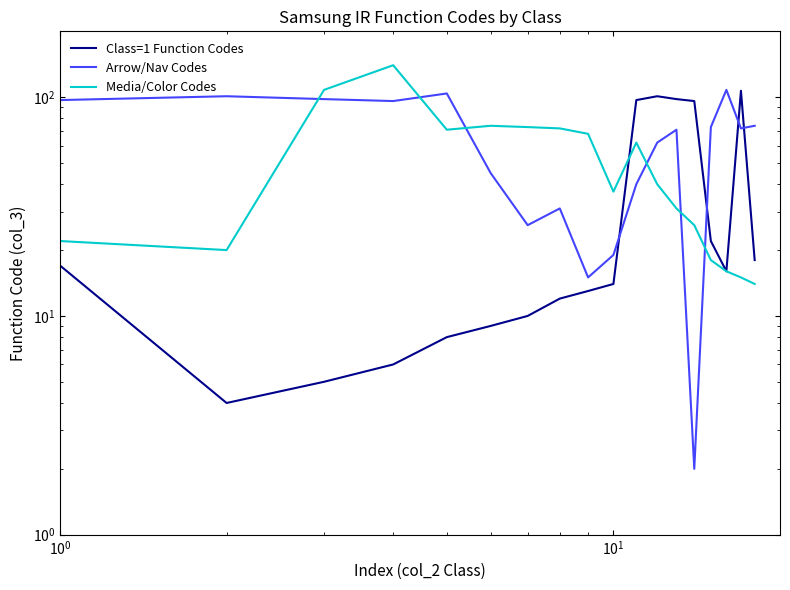

Reading right to left, what are all the values shown in this chart?

Class=1 Function Codes: 18	107	16	22	96	98	101	97	14	13	12	10	9	8	6	5	4	17
Arrow/Nav Codes: 74	72	108	73	2	71	62	40	19	15	31	26	45	104	96	98	101	97
Media/Color Codes: 14	15	16	18	26	31	40	62	37	68	72	73	74	71	140	108	20	22